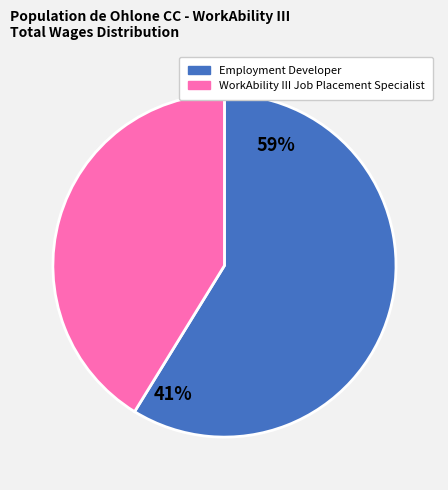

Rank the categories by value from highest to lowest.

Employment Developer, WorkAbility III Job Placement Specialist